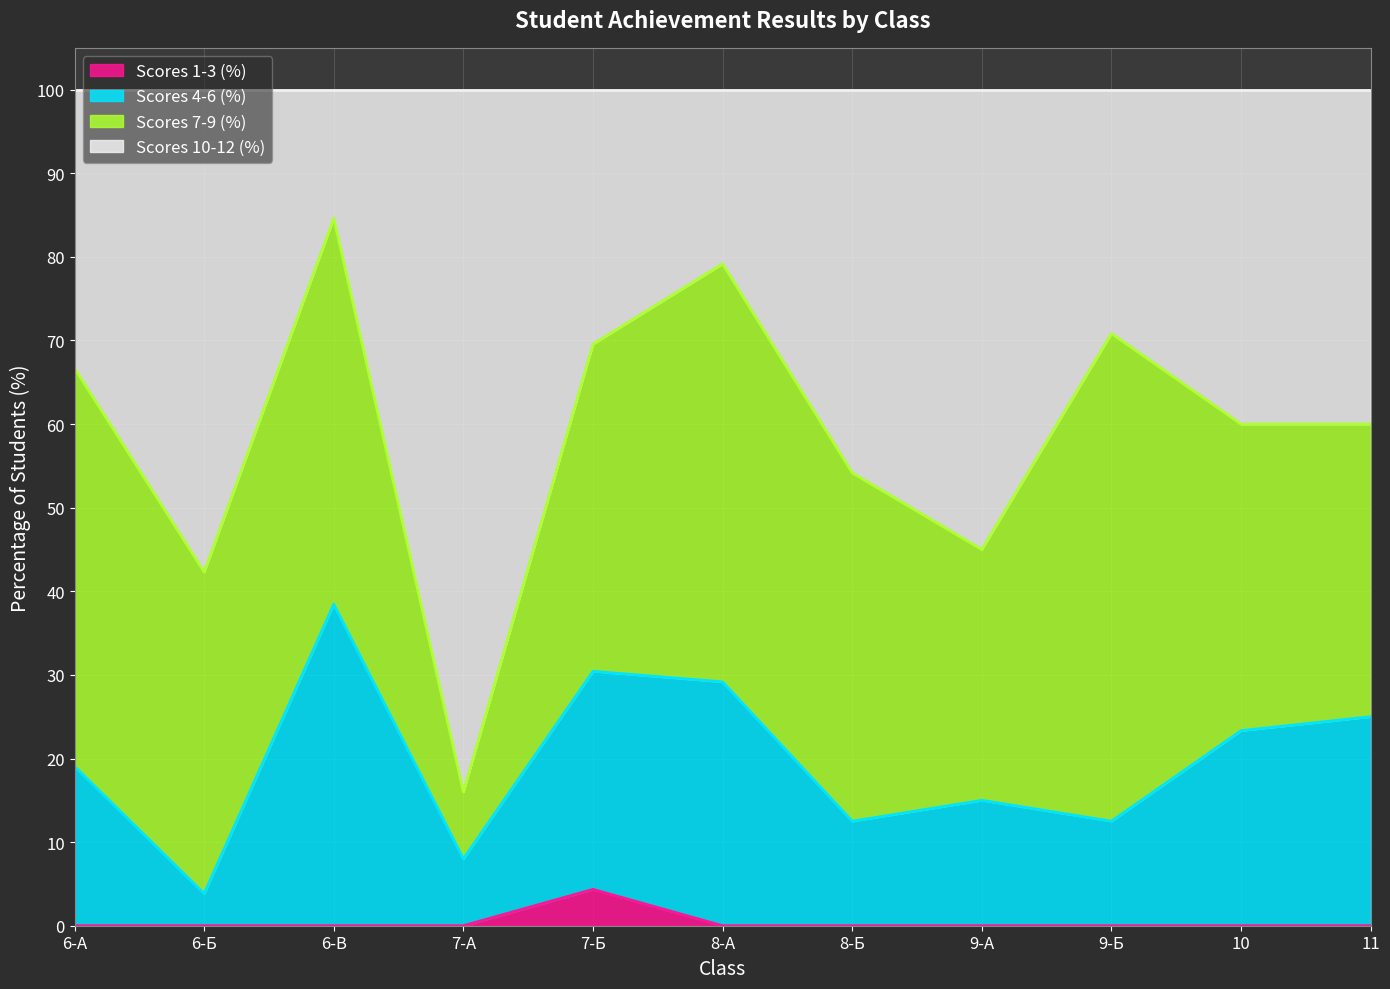

Which series has the largest total across all categories?

Scores 10-12 (%)